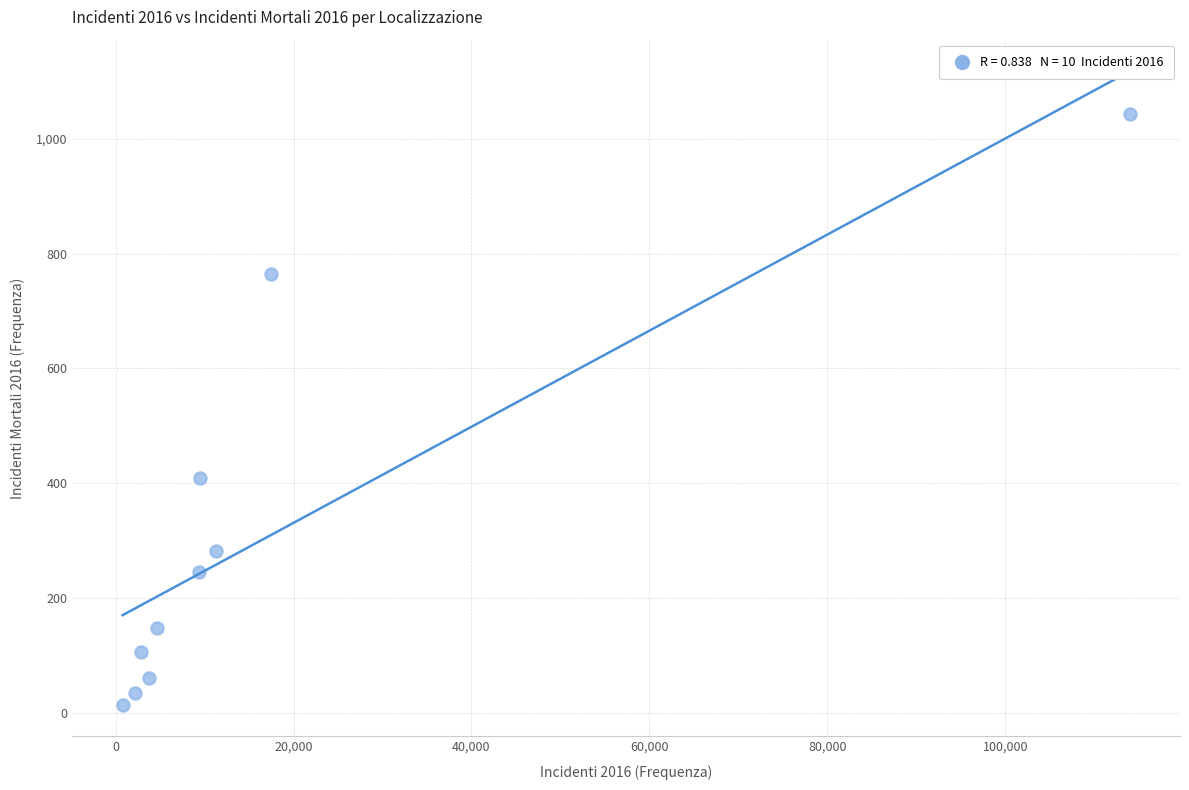

What Y value in the scatter plot is closest to 529?

409